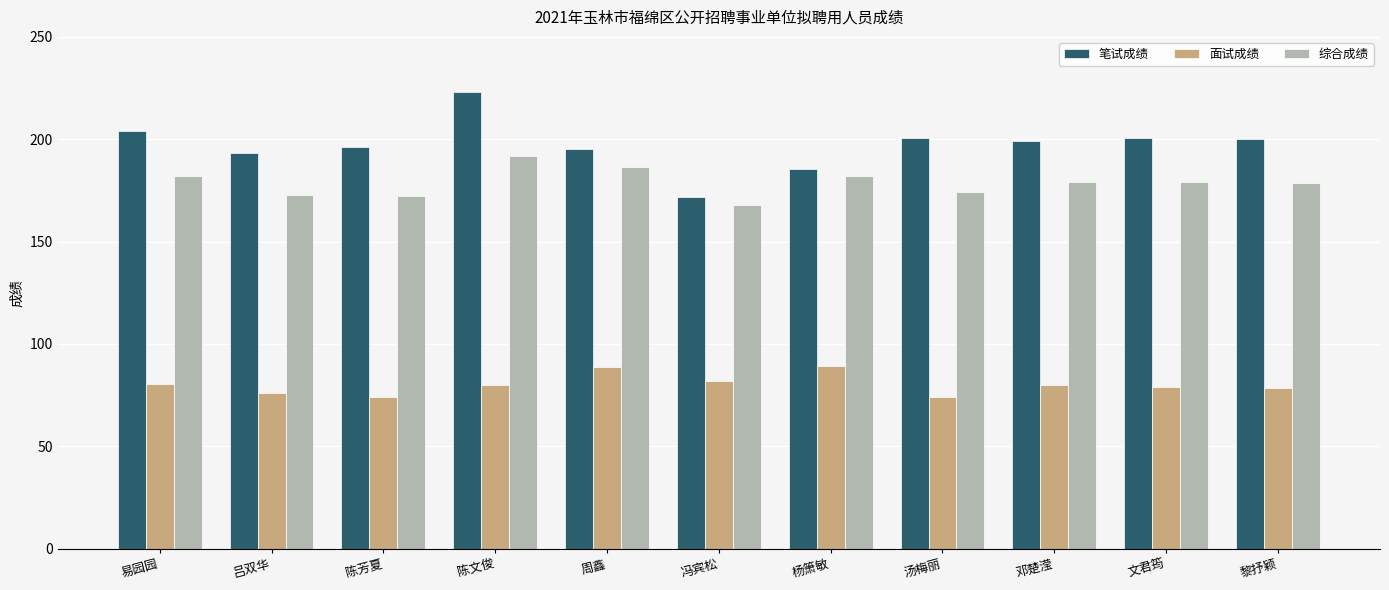

What is the spread (max minus min) of values at 陈文俊?

142.9